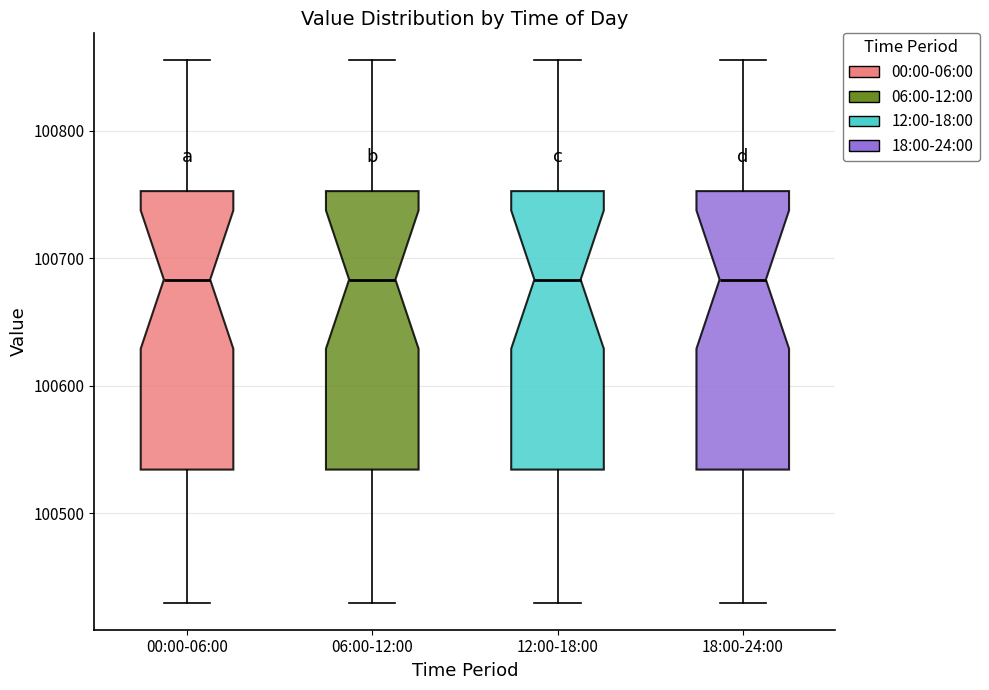

Where does the lower whisker of the box for 18:00-24:00 end on the y-axis? The values are not printed on the chart, so give them approximately, as read against the axis.

100430